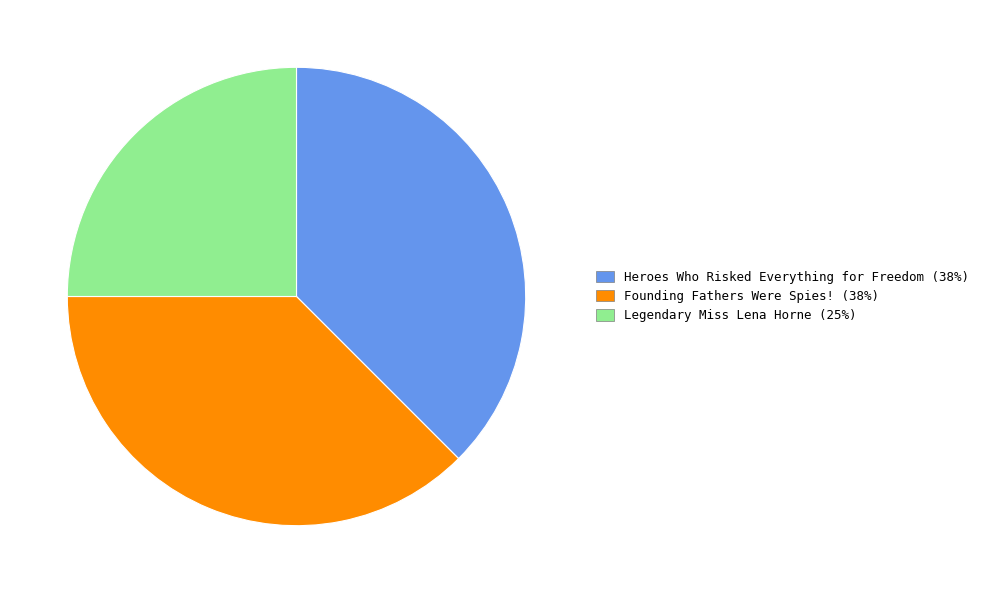

Do Heroes Who Risked Everything for Freedom (38%) and Founding Fathers Were Spies! (38%) together represent more than half of the pie?

Yes